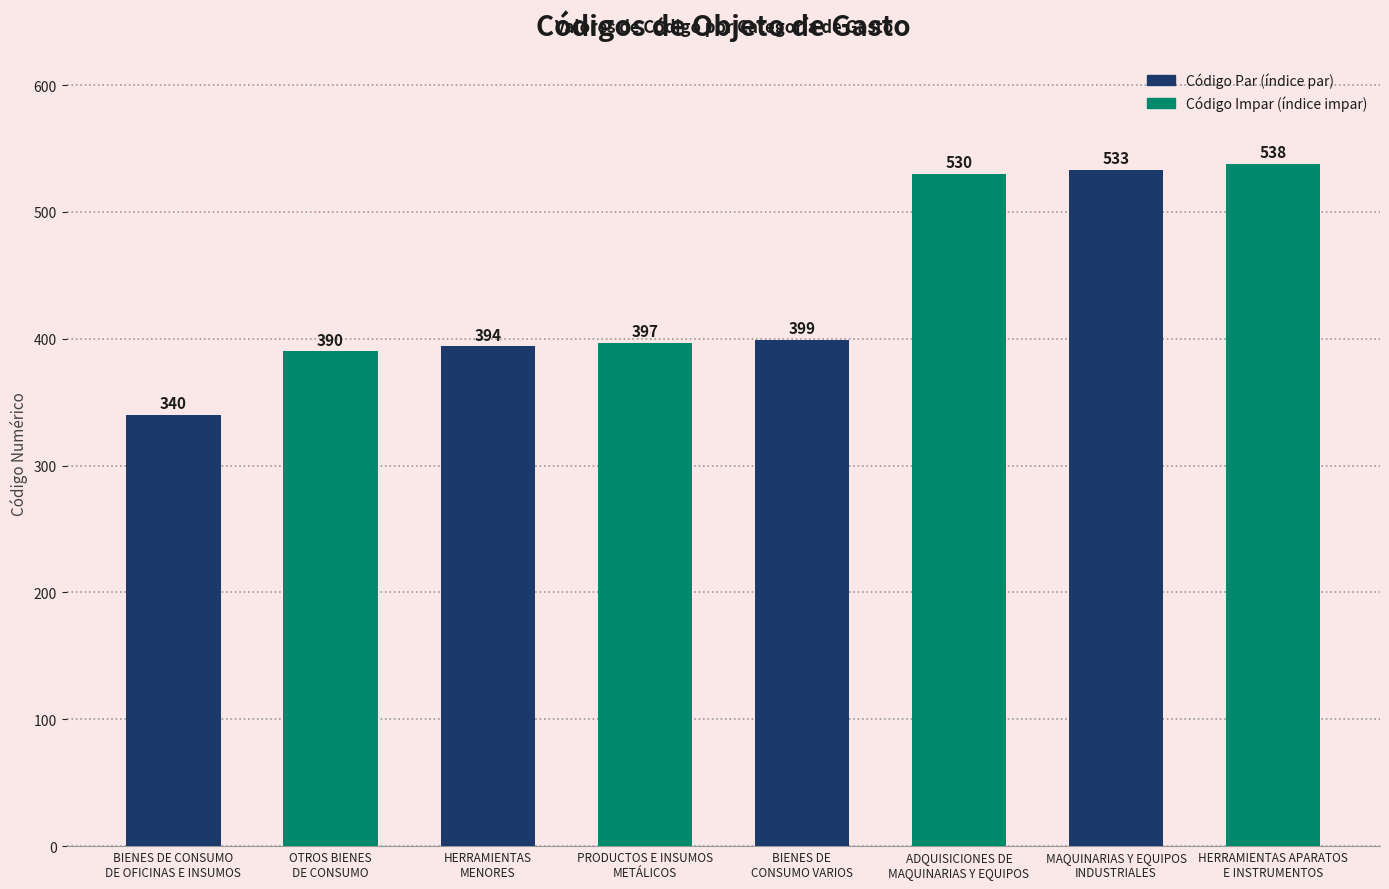

Which label corresponds to the largest value in the chart?

HERRAMIENTAS APARATOS
E INSTRUMENTOS